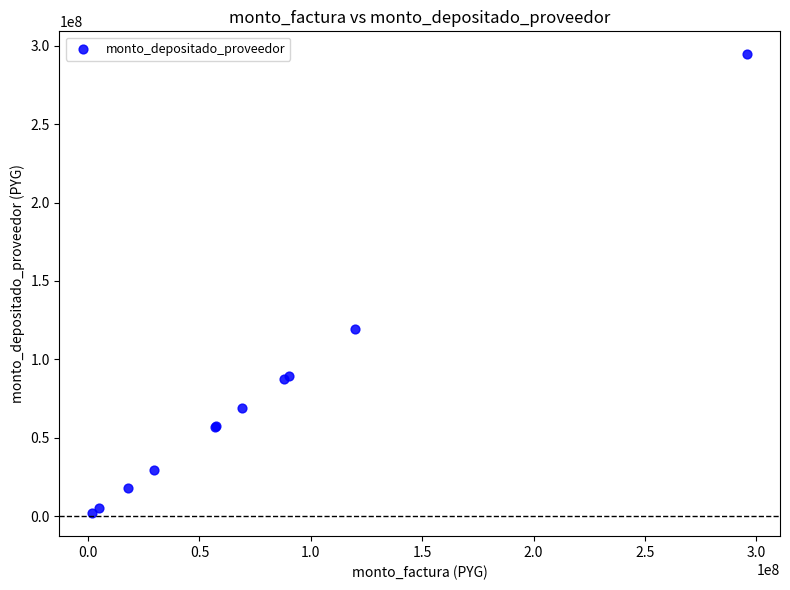

What Y value in the scatter plot is closest to 148183458?

119454546